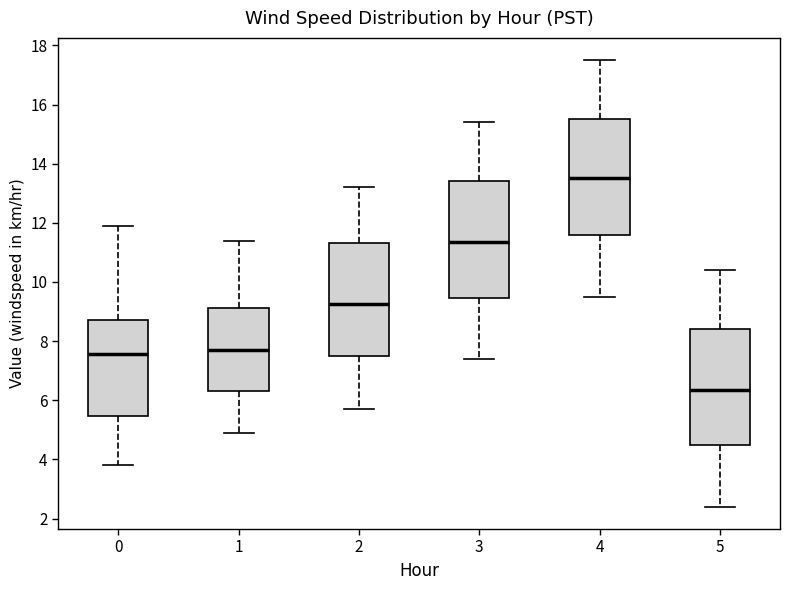

Reading left to right, transcribe this box plot: for each box, give where its median line is, the range the box spans, and where its two whiskers end, as read against the y-axis. The values are not printed on the chart, so give them approximately, as read against the axis.

0: median 7.6, box 5.4 to 8.8, whiskers 3.8 to 12.0
1: median 7.8, box 6.4 to 9.2, whiskers 5.0 to 11.4
2: median 9.2, box 7.6 to 11.4, whiskers 5.8 to 13.2
3: median 11.4, box 9.4 to 13.4, whiskers 7.4 to 15.4
4: median 13.6, box 11.6 to 15.6, whiskers 9.6 to 17.6
5: median 6.4, box 4.4 to 8.4, whiskers 2.4 to 10.4